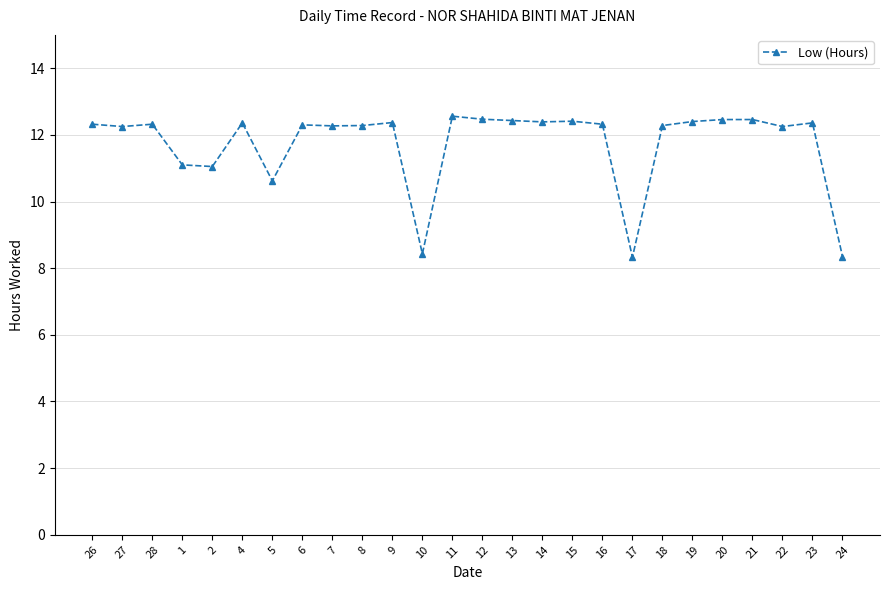

What is the difference between the maximum and minimum values?

4.2